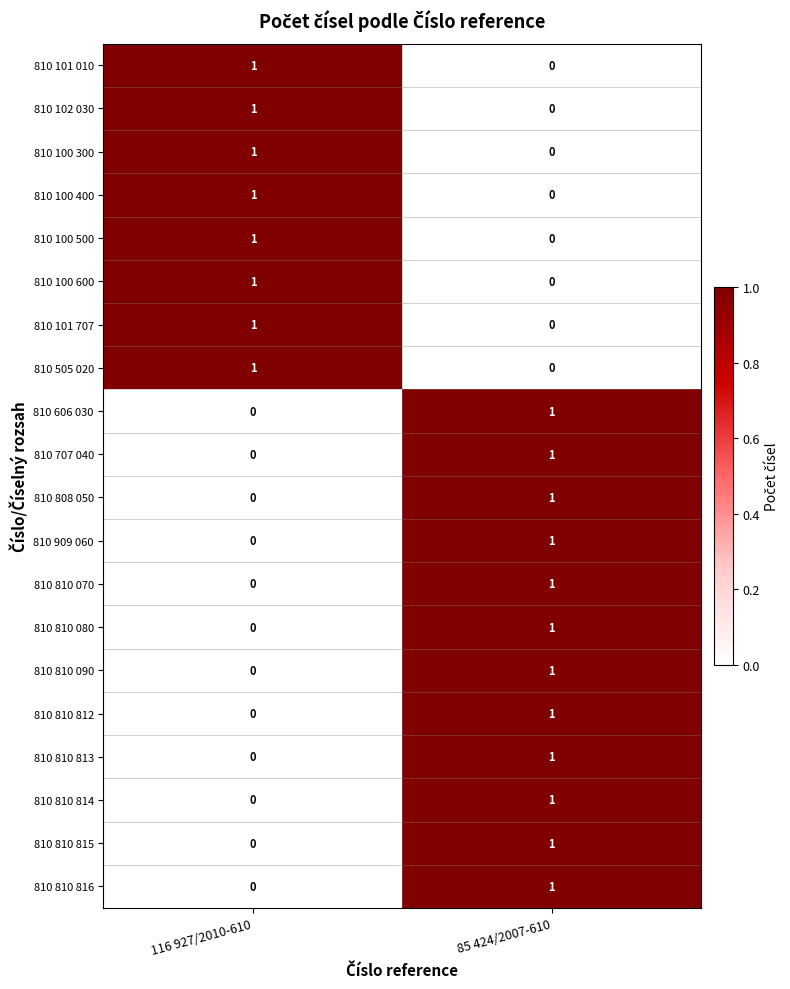

Which category has the lowest value in the 810 810 080 series?

116 927/2010-610